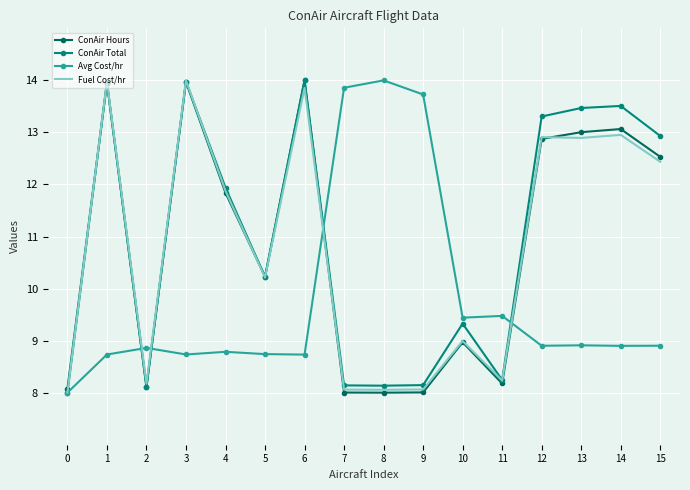

Reading right to left, extract all data points from this chart.

ConAir Hours: 12.5	13.1	13.0	12.9	8.2	9.0	8.0	8.0	8.0	14.0	10.2	11.8	14.0	8.1	14.0	8.1
ConAir Total: 12.9	13.5	13.5	13.3	8.2	9.3	8.1	8.1	8.1	14.0	10.2	11.9	14.0	8.1	14.0	8.0
Avg Cost/hr: 8.9	8.9	8.9	8.9	9.5	9.4	13.7	14.0	13.9	8.7	8.7	8.8	8.7	8.9	8.7	8.0
Fuel Cost/hr: 12.4	13.0	12.9	12.9	8.2	9.0	8.1	8.1	8.1	13.9	10.2	11.9	14.0	8.2	14.0	8.0